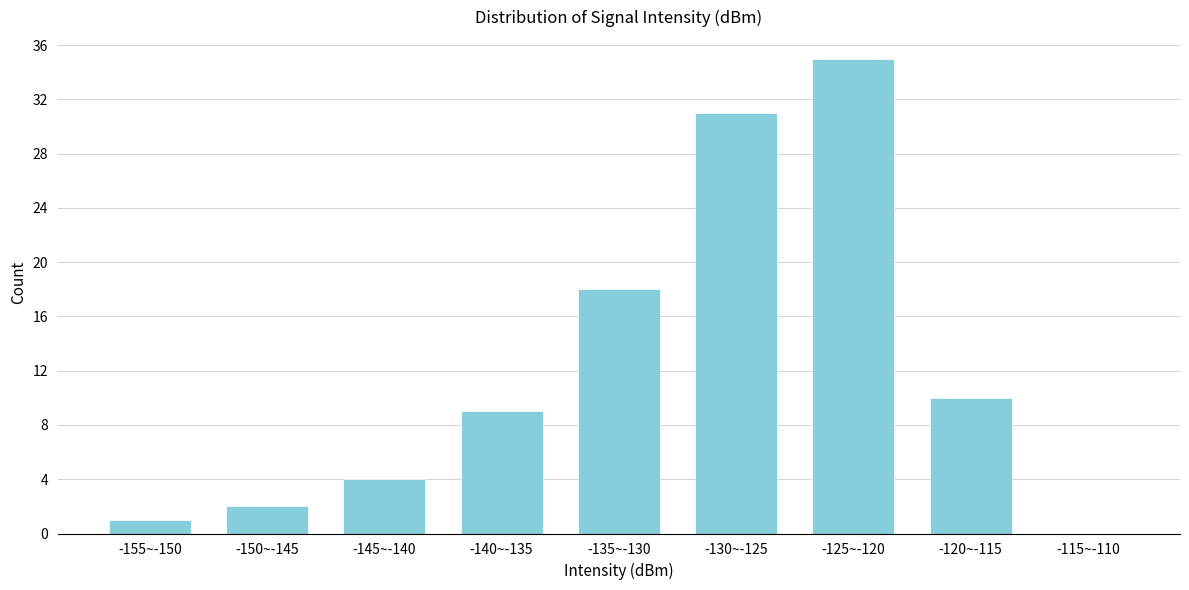

Reading right to left, list all the values displayed in this chart.

-115~-110=0	-120~-115=10	-125~-120=35	-130~-125=31	-135~-130=18	-140~-135=9	-145~-140=4	-150~-145=2	-155~-150=1